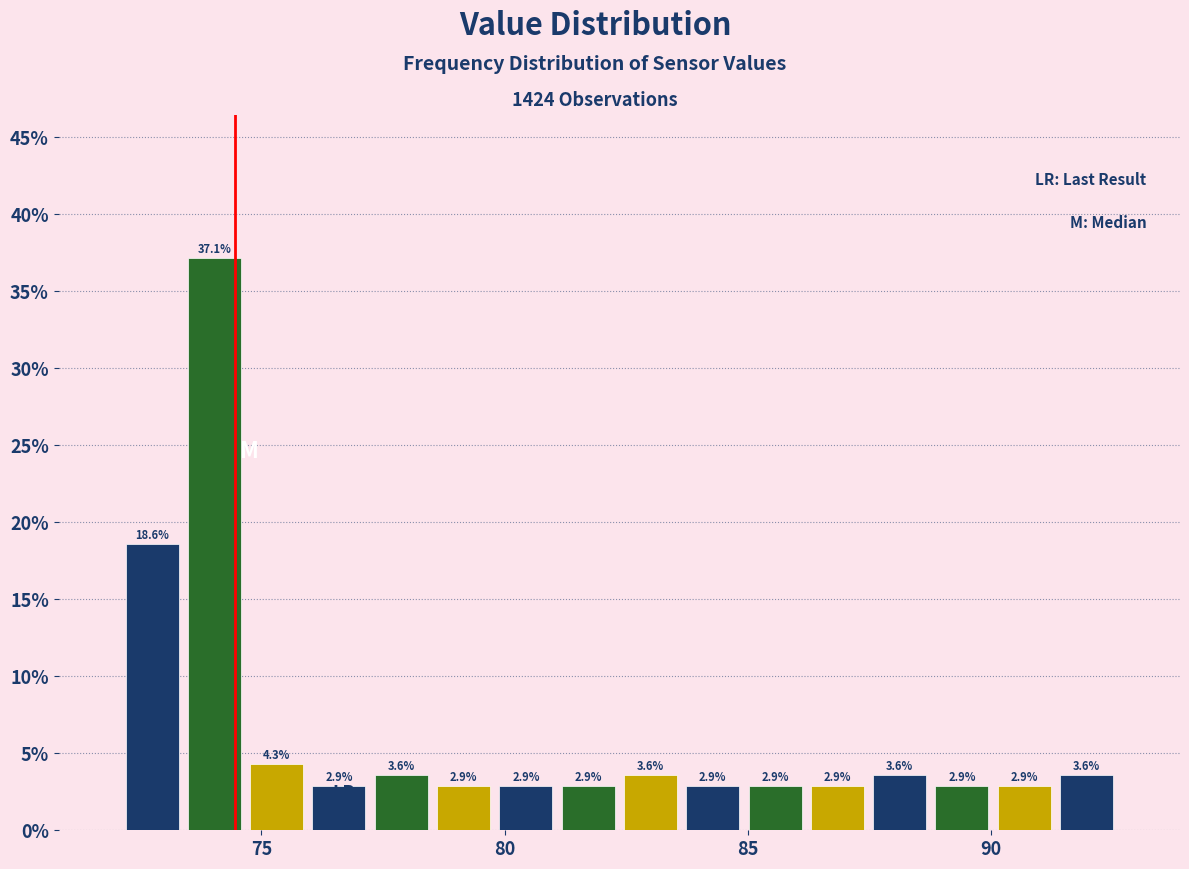

Read against the x-axis, roughly where is the centre of the tallest bar?

74.0